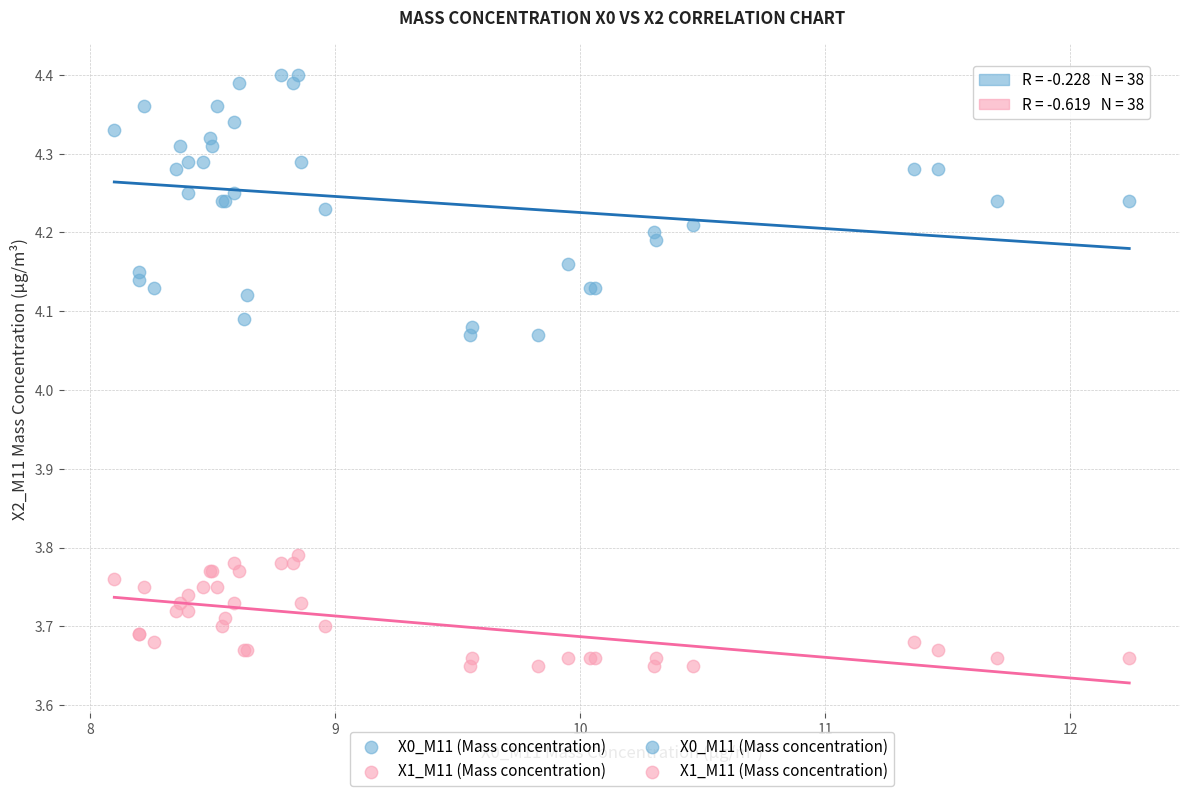

Which series contains the lowest Y value?

X1_M11 (Mass concentration)